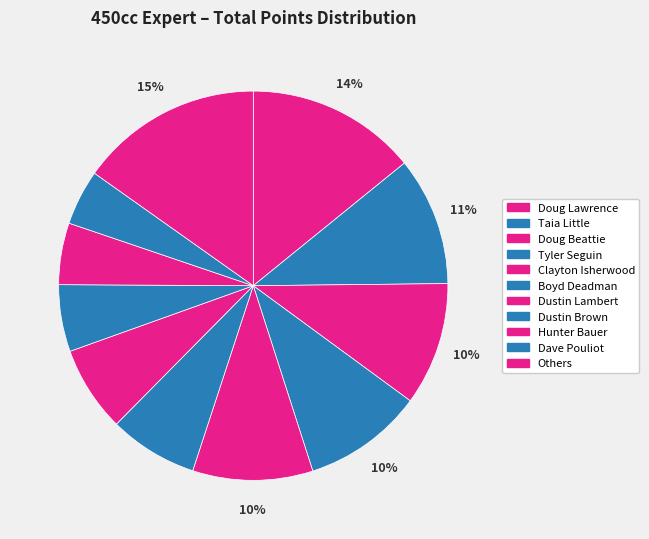

How many segments does this pie chart have?

11